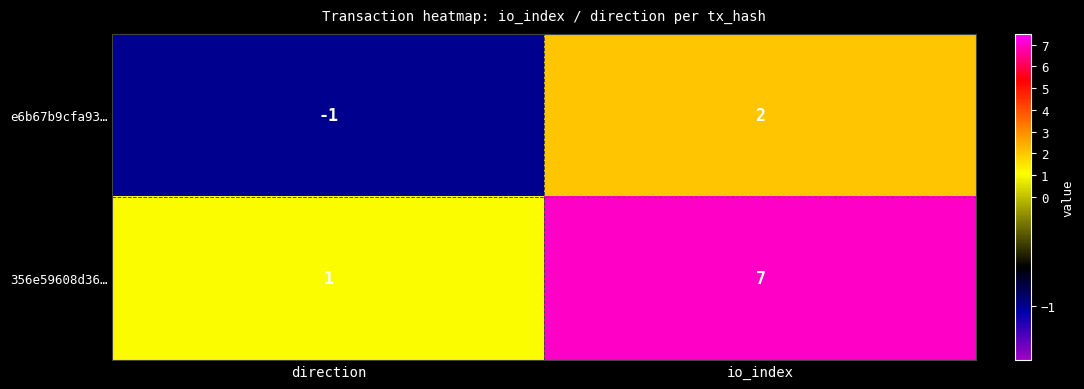

At which category is the sum across all series the highest?

io_index